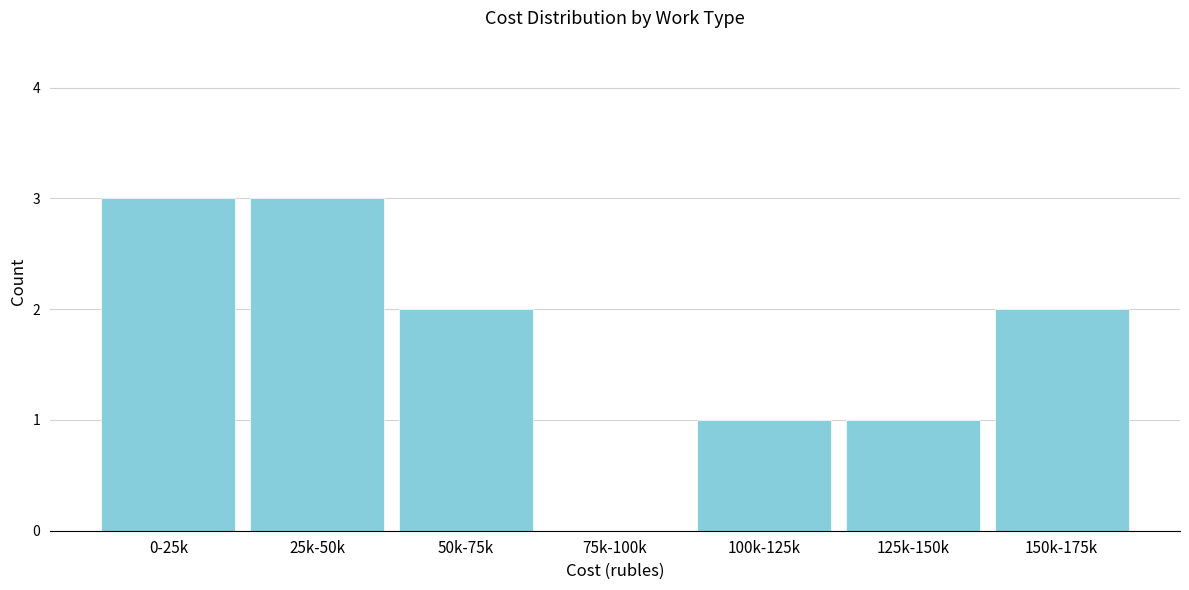

Reading left to right, what are all the values shown in this chart?

0-25k=3	25k-50k=3	50k-75k=2	75k-100k=0	100k-125k=1	125k-150k=1	150k-175k=2